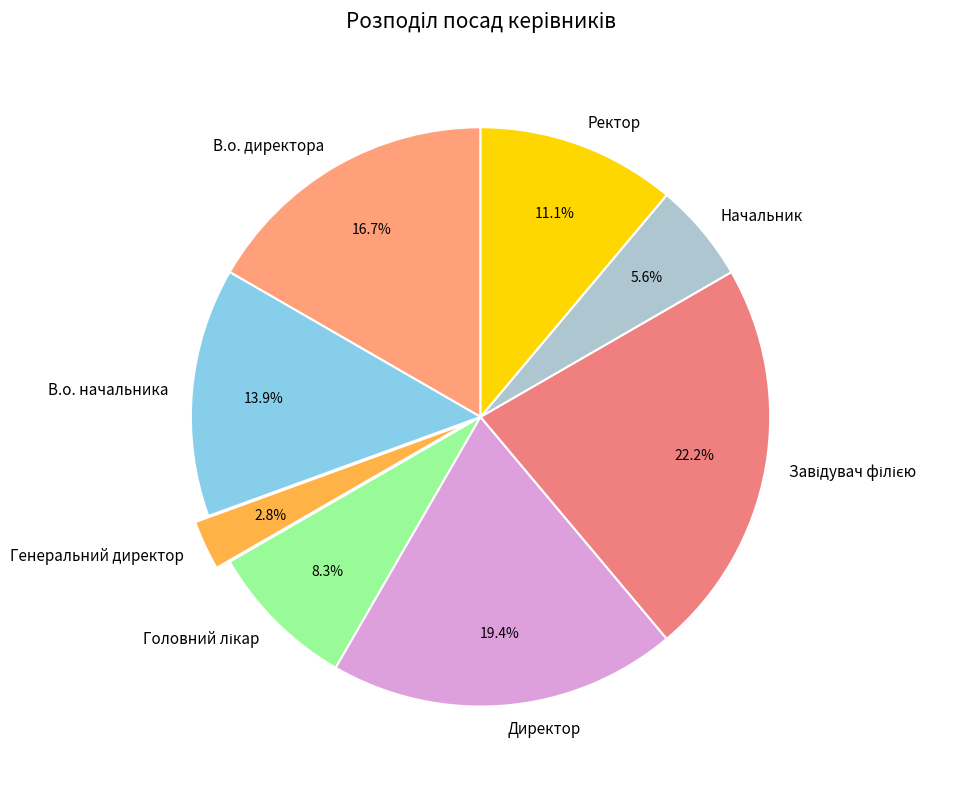

Is there a majority slice in this chart?

No